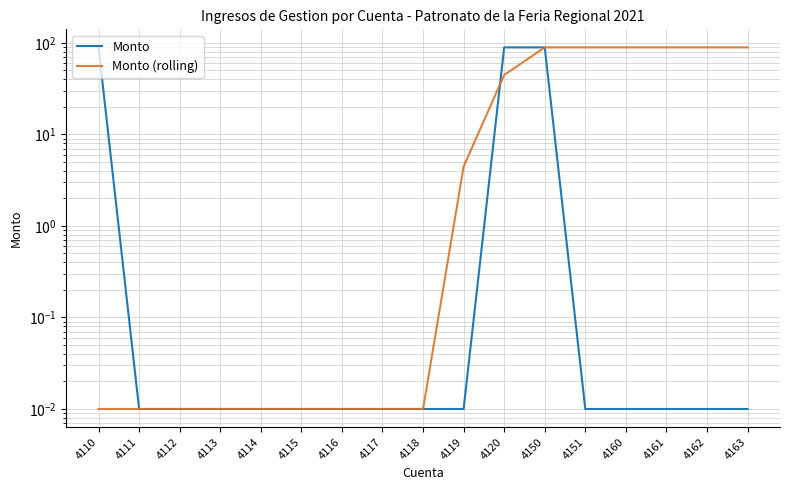

What is the difference between the highest and lowest values at 4120?

44.6